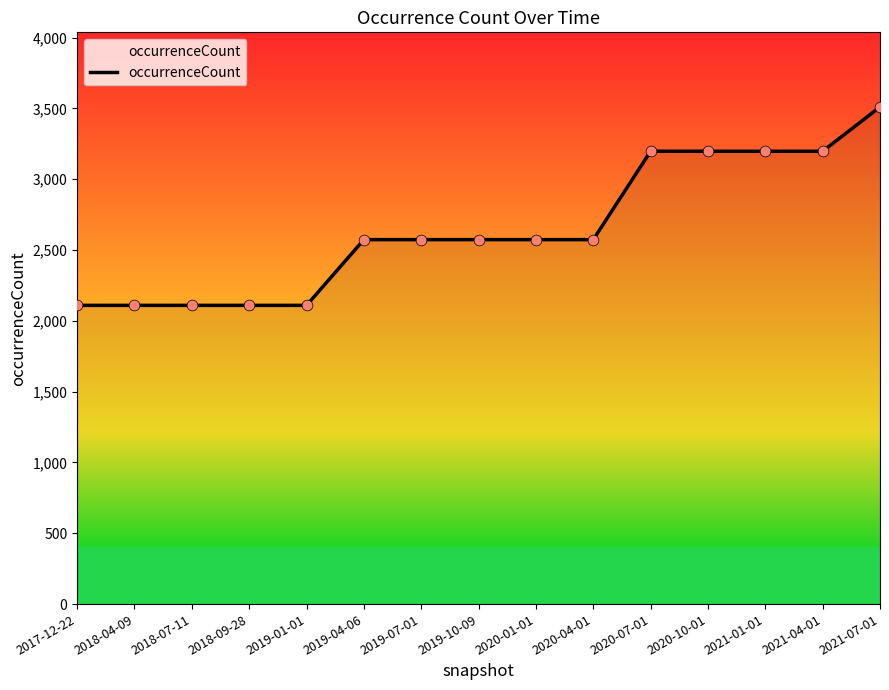

What is the ratio of the value at 2017-12-22 to the value at 2019-07-01?

0.8